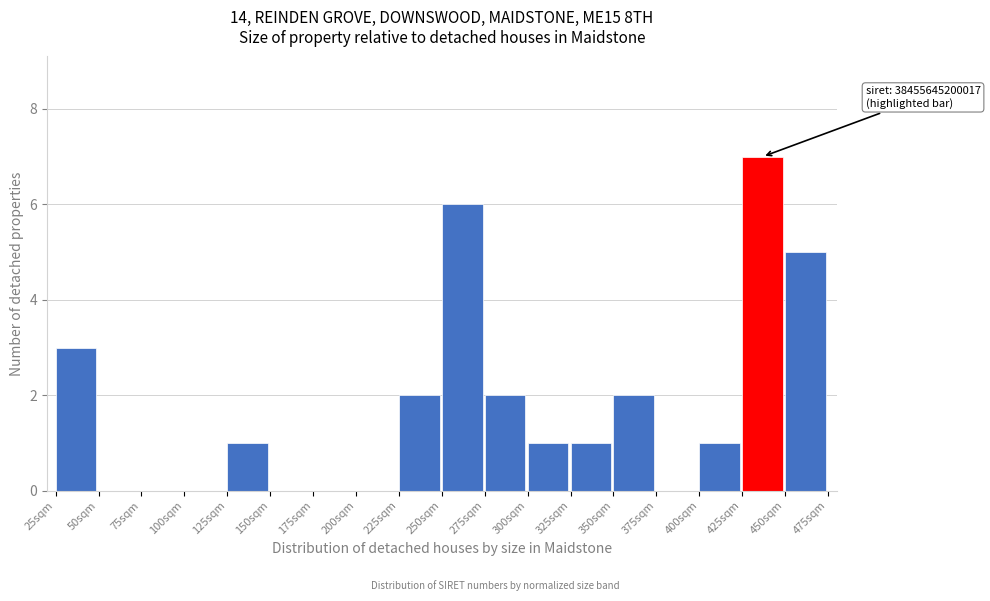

Which range on the x-axis has the tallest bar?

425 to 450